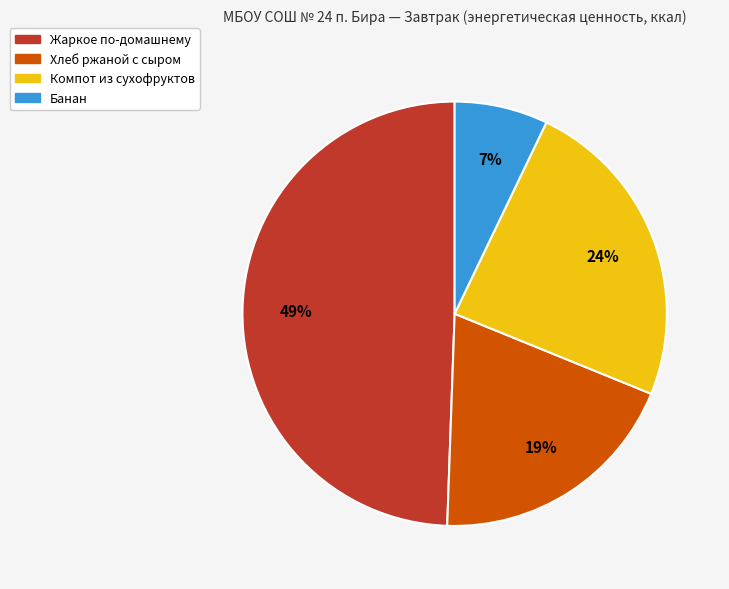

Approximately how many times larger is the value at Банан compared to Хлеб ржаной с сыром?

0.4